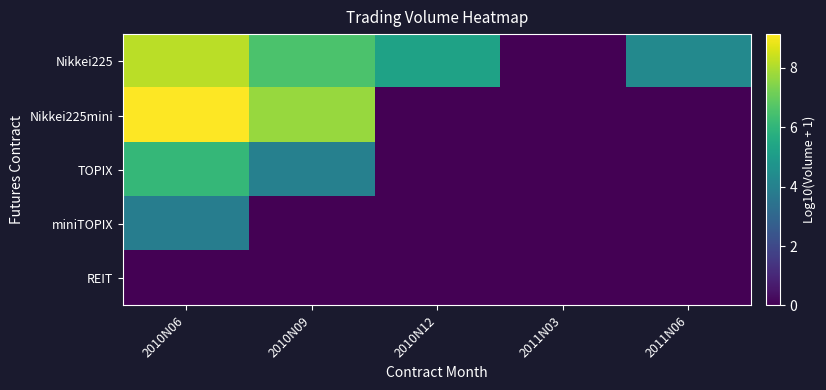

Rank the series by their maximum value, from lowest to highest.

REIT, miniTOPIX, TOPIX, Nikkei225, Nikkei225mini